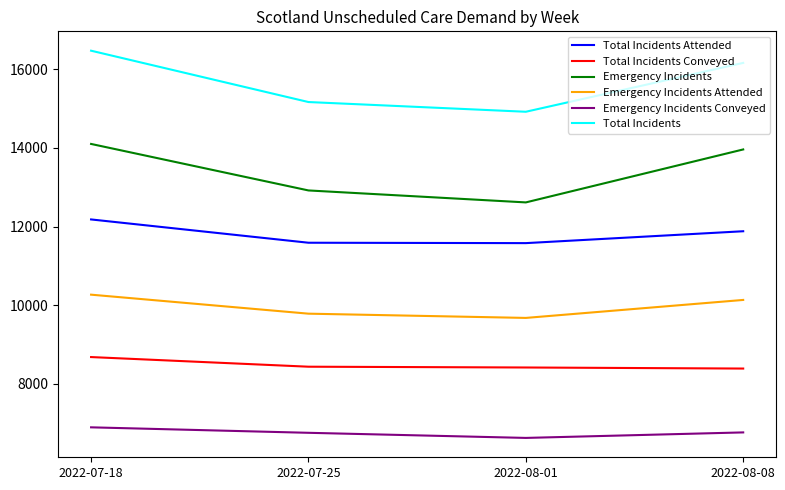

What is the maximum value shown in the chart?

16471